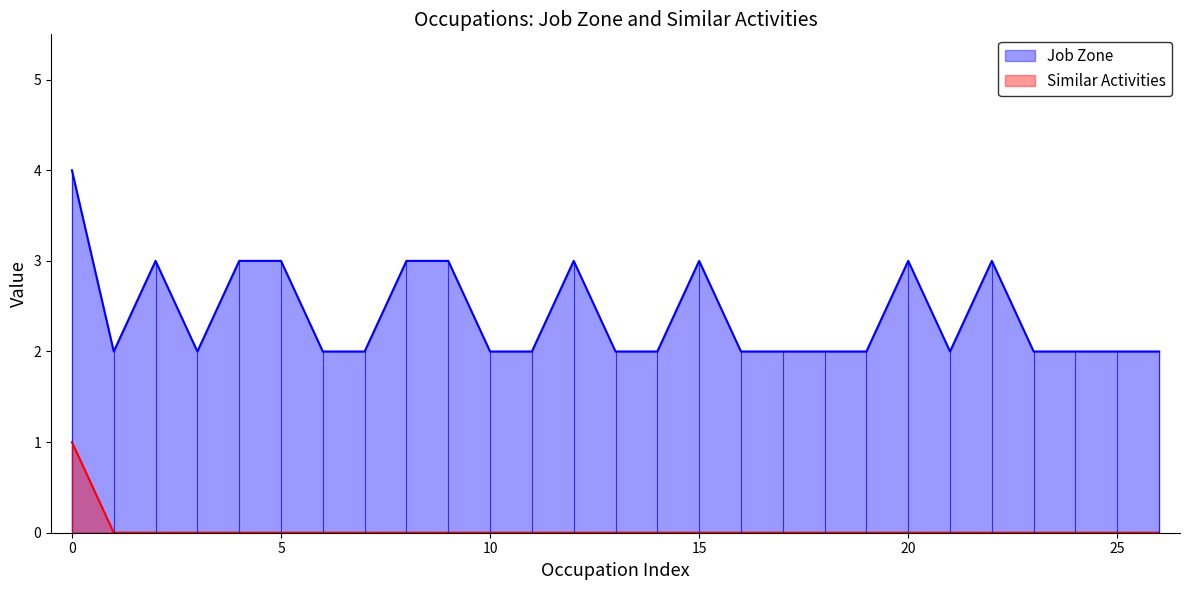

What is the difference between the second highest and second lowest values in the Similar Activities series?

0